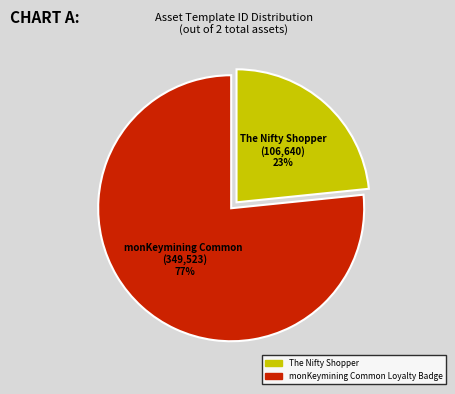

Which slice is the smallest?

The Nifty Shopper